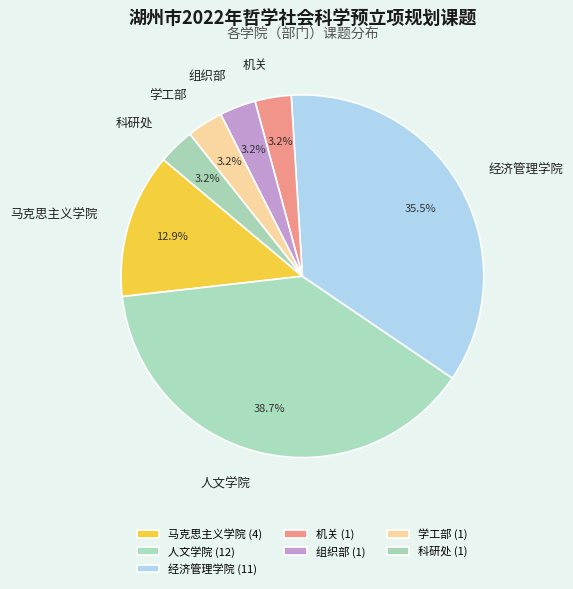

Is there any slice that represents more than half of the pie?

No